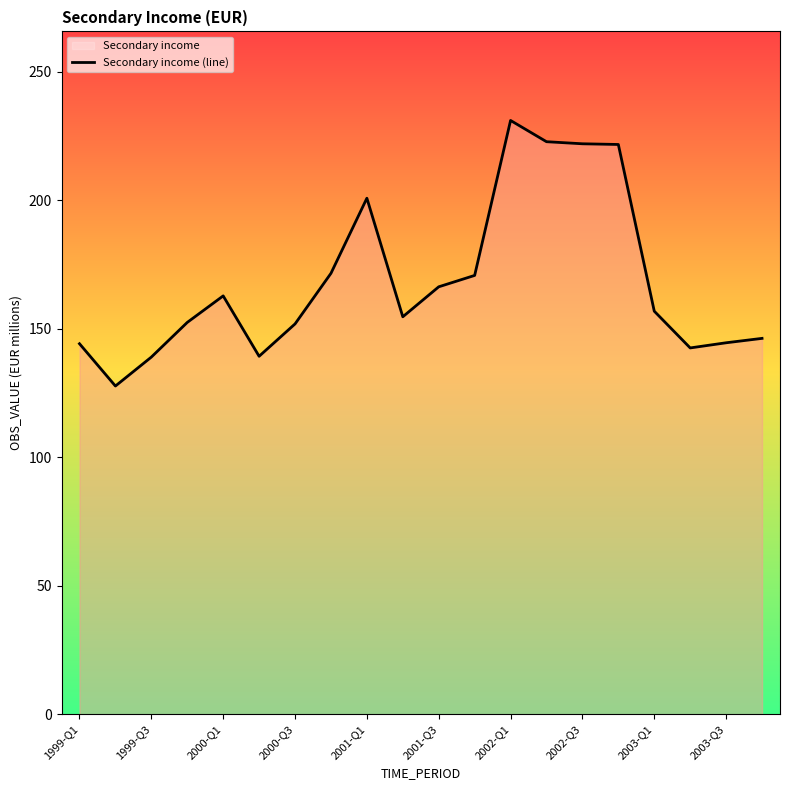

What is the difference between the maximum and minimum values?

103.3